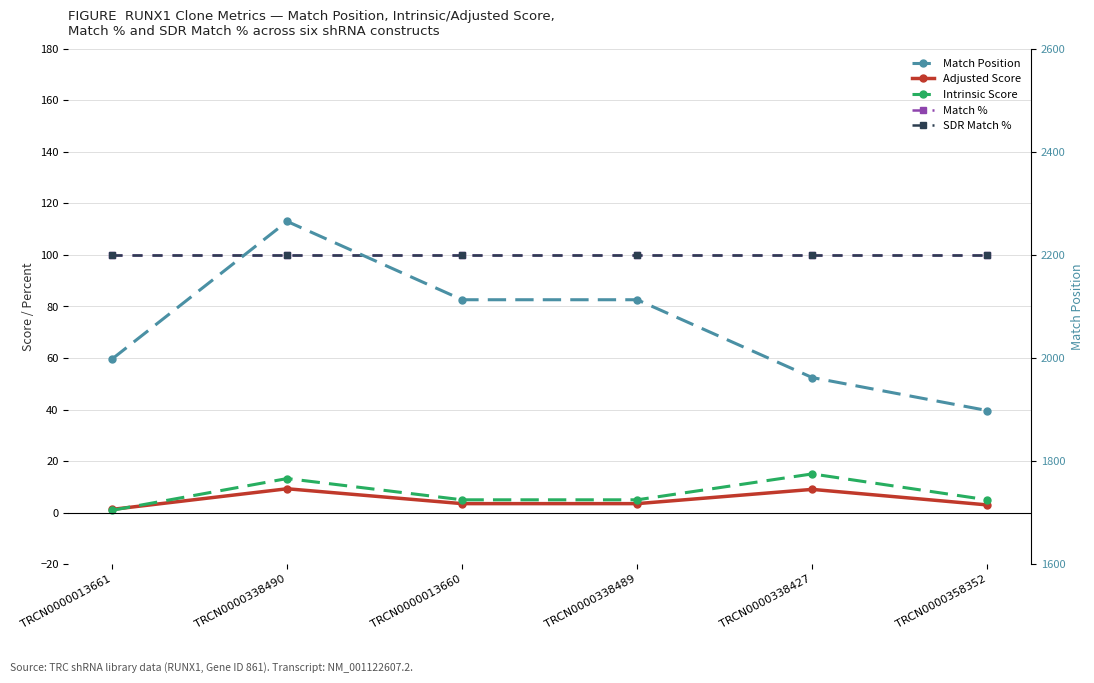

At which category is the sum across all series the highest?

TRCN0000338490